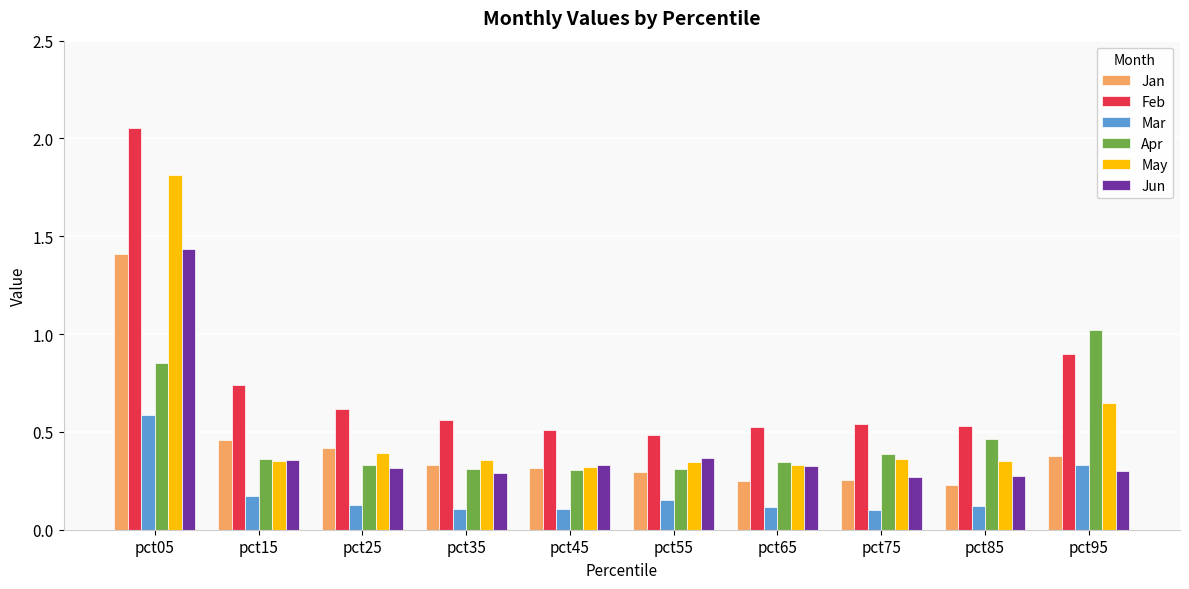

Which series has the largest total across all categories?

Feb